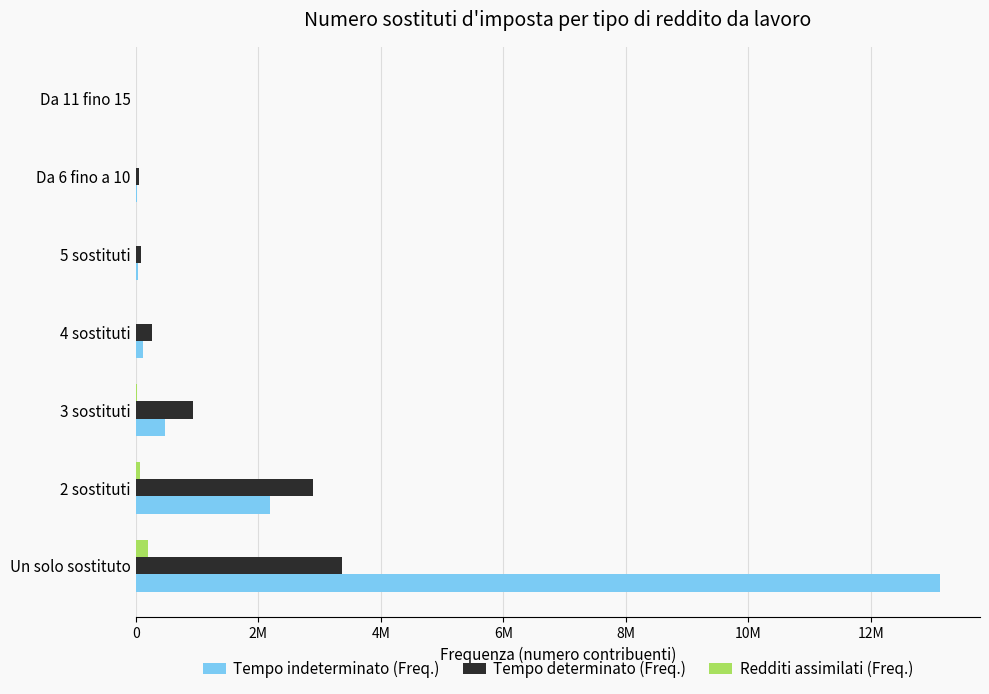

What is the value of the Redditi assimilati (Freq.) bar at the 2nd from the left?

77196